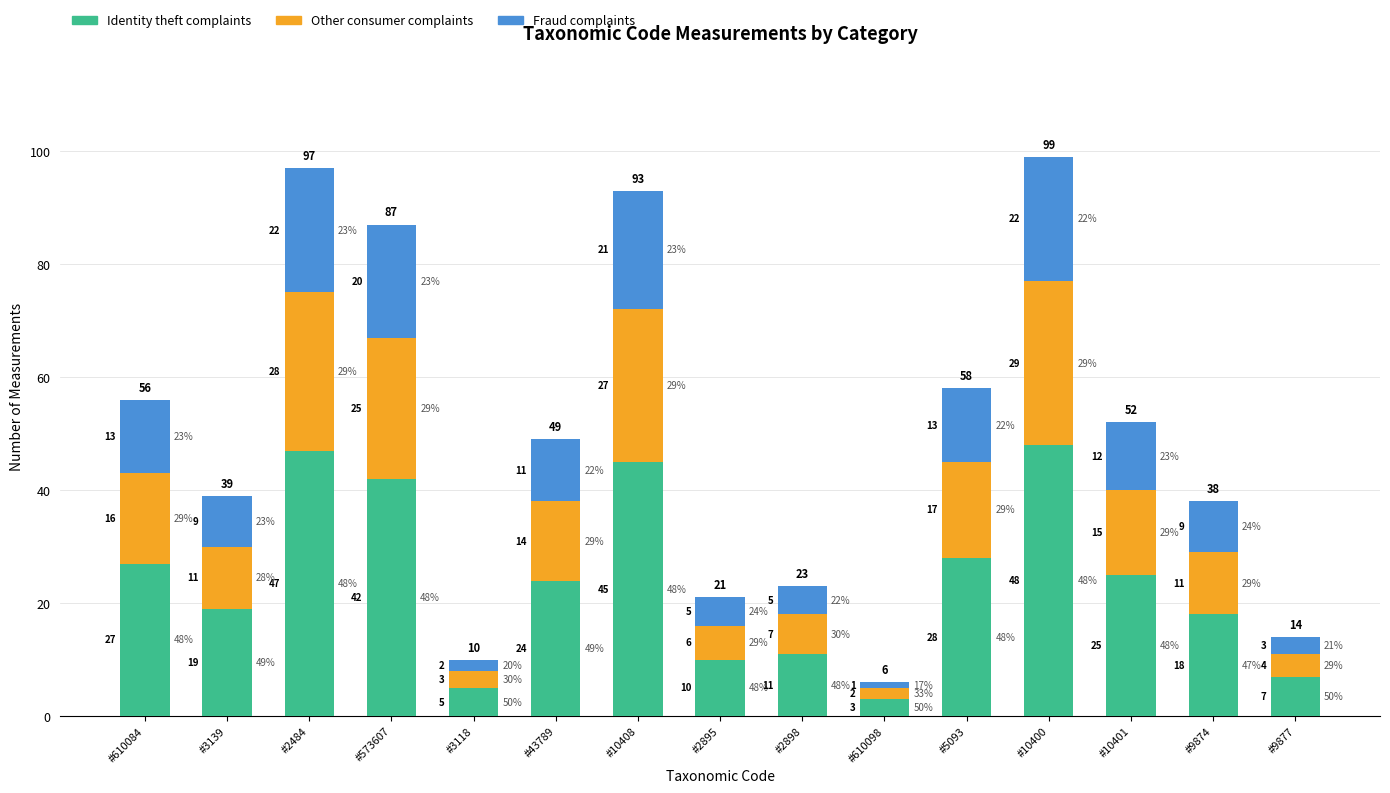

Is it true that Identity theft complaints equals 14 at #2895?

False